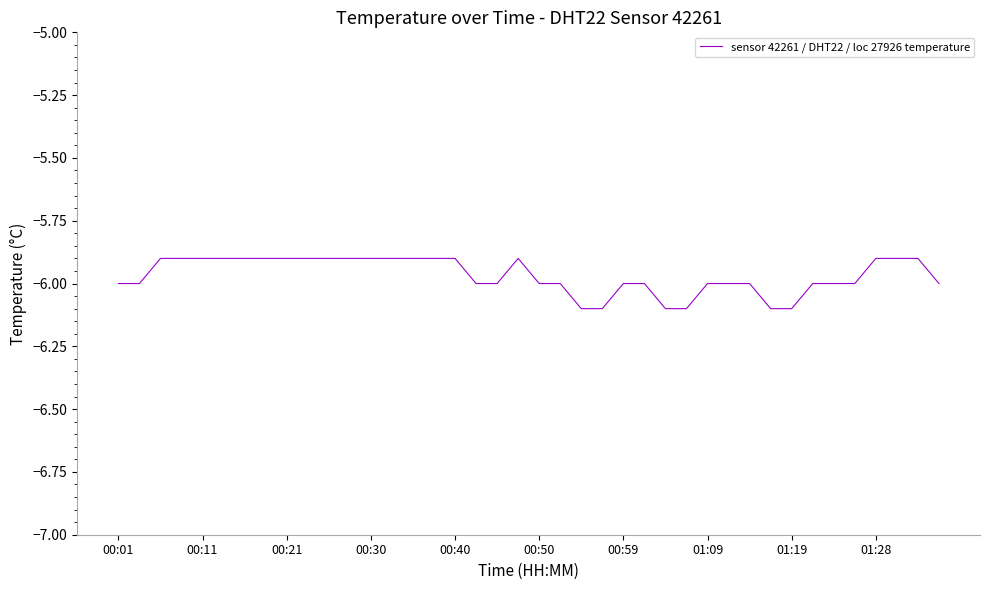

What is the greatest value displayed?

-5.9